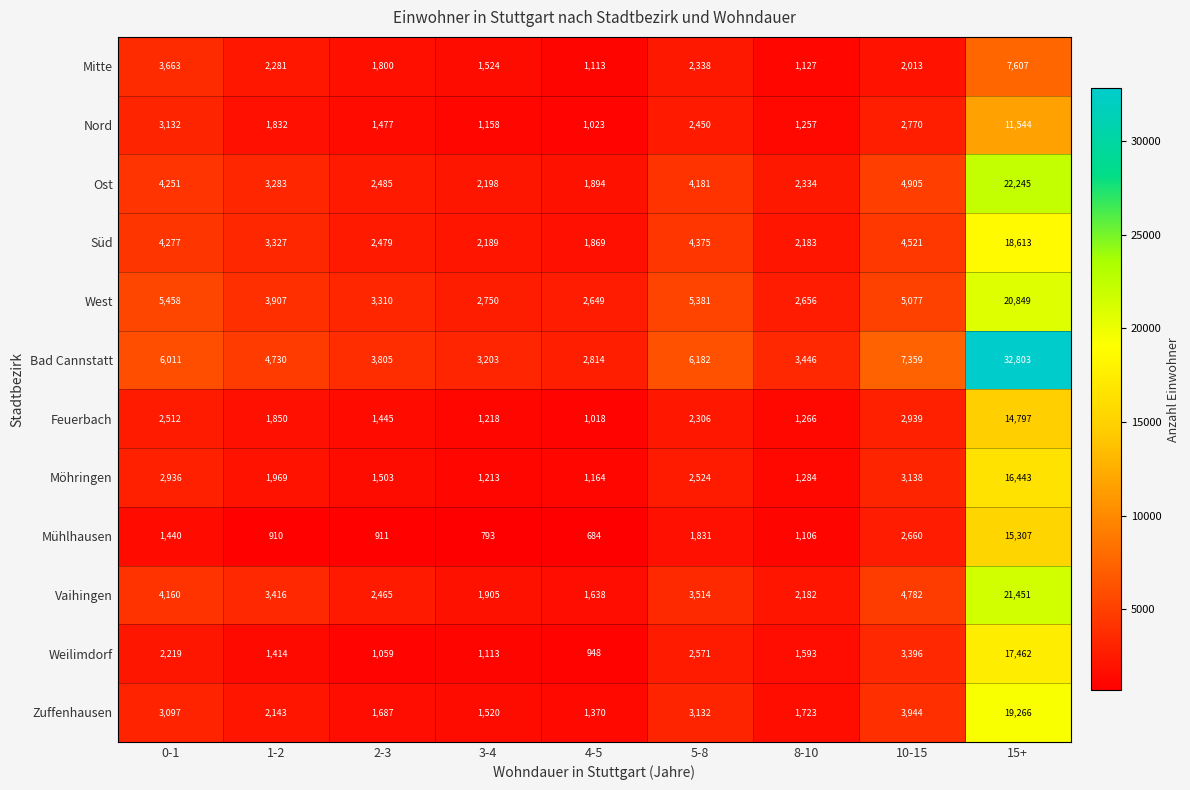

Rank the series by their maximum value, from lowest to highest.

Mitte, Nord, Feuerbach, Mühlhausen, Möhringen, Weilimdorf, Süd, Zuffenhausen, West, Vaihingen, Ost, Bad Cannstatt